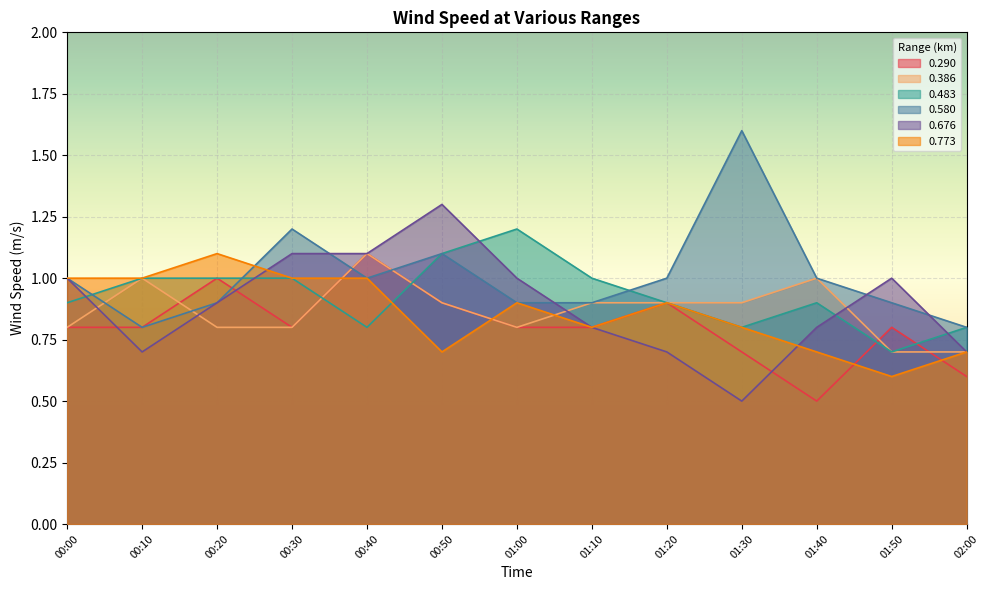

Which series ends up on top after the final intersection of 0.290 and 0.483?

0.483